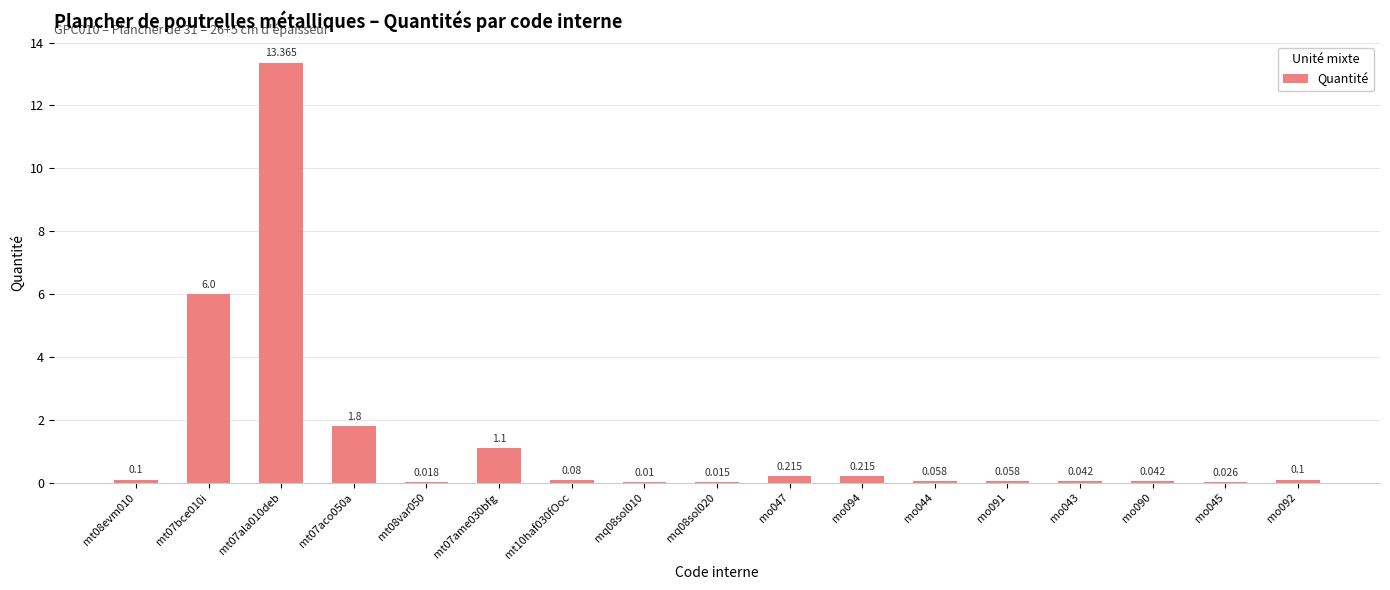

How many series are shown in this chart?

1